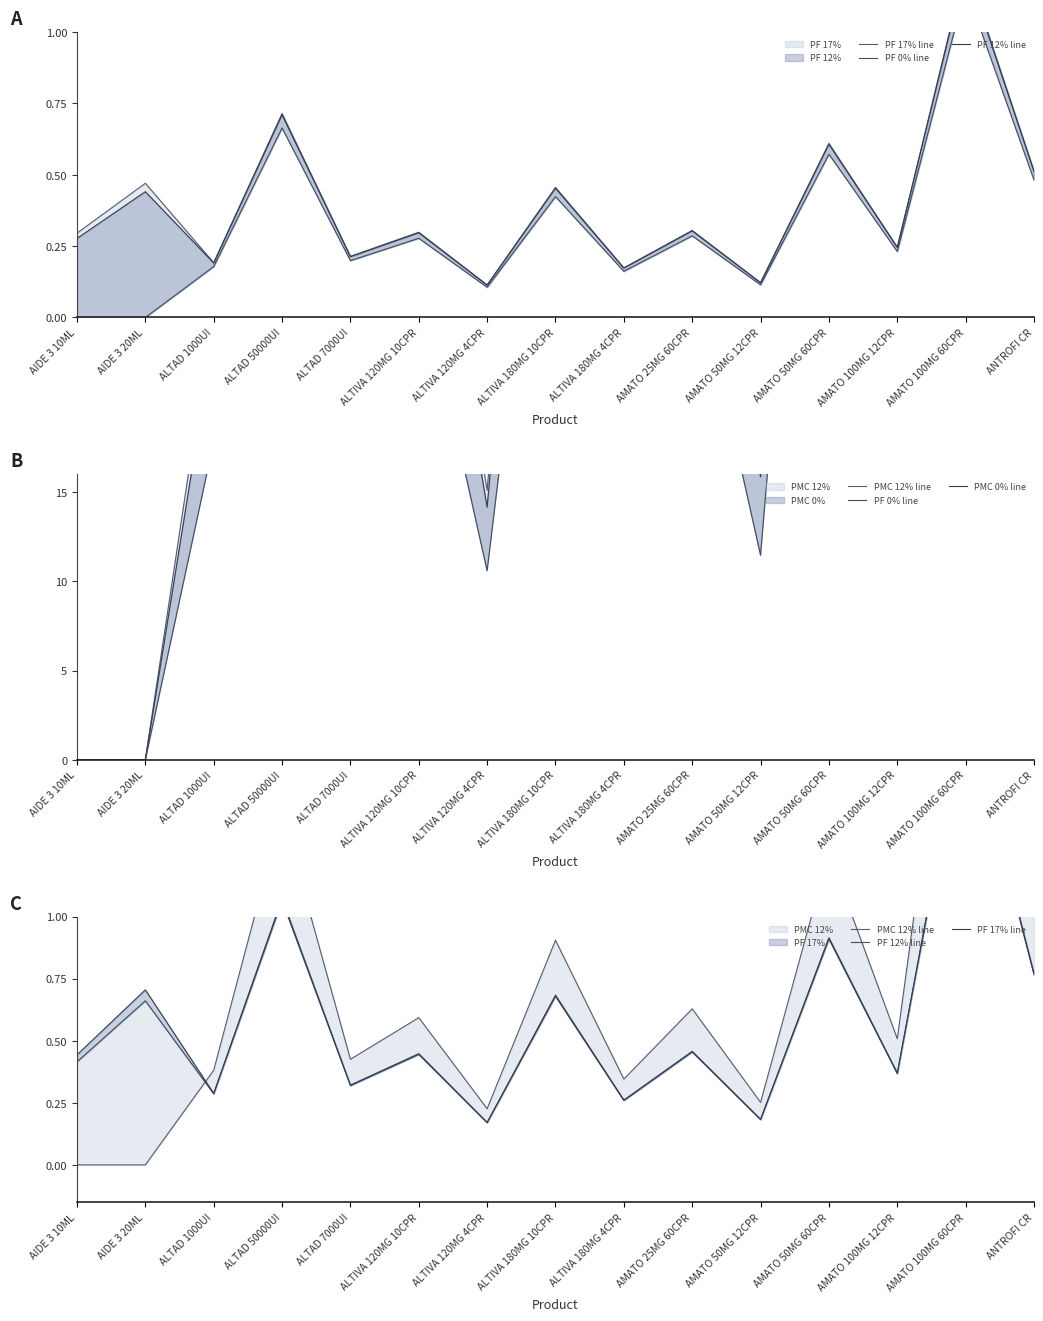

What is the label of the 12th point from the right?

ALTAD 50000UI